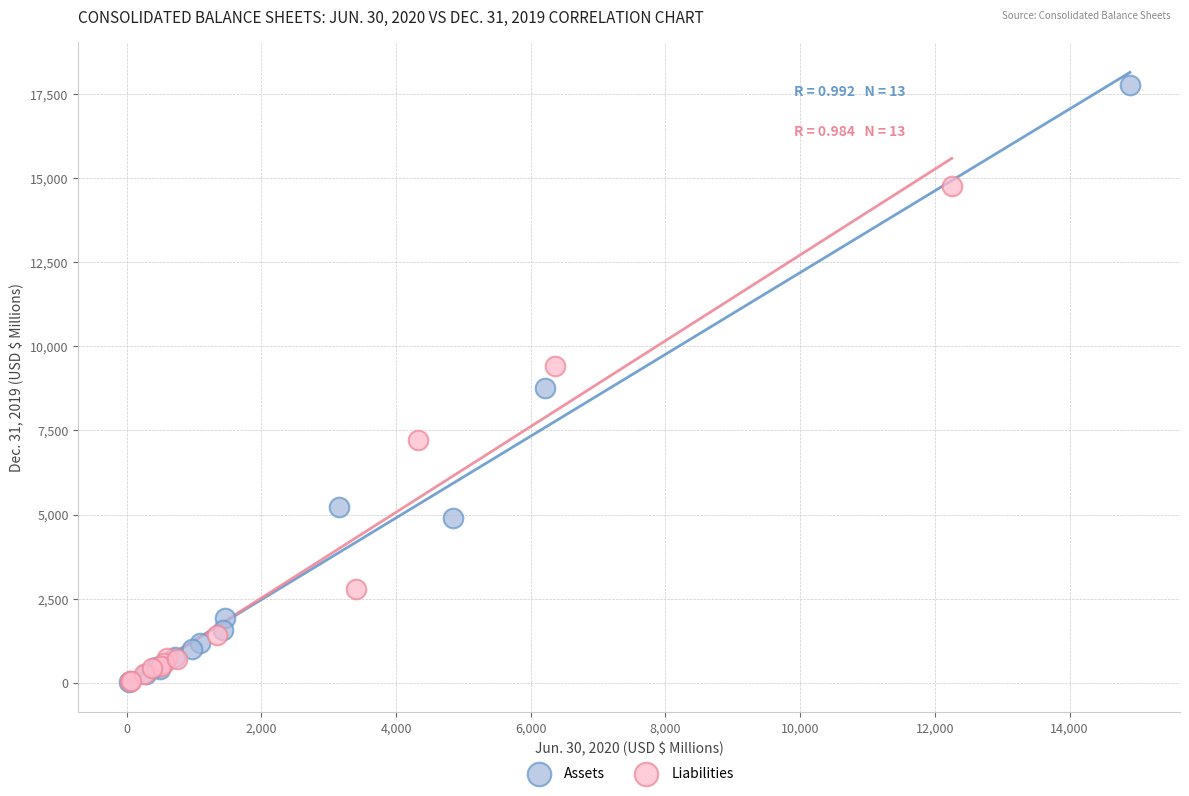

Which series contains the highest Y value?

Assets